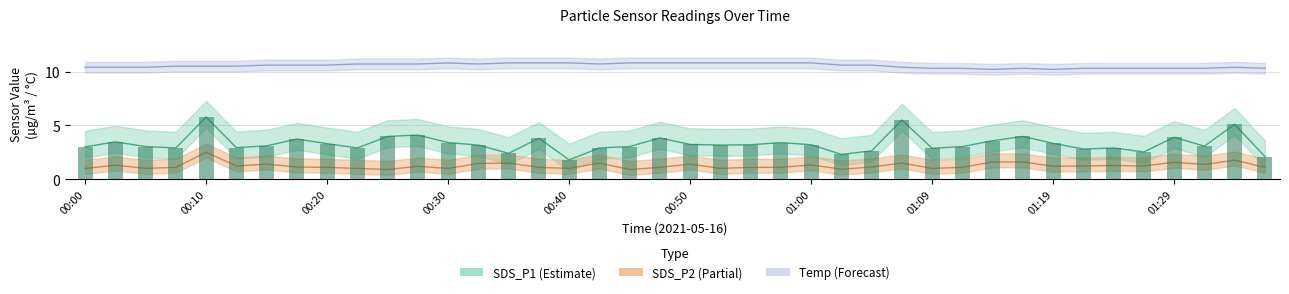

What is the sum of the SDS_P2 values at 00:22 and 01:12?

2.1